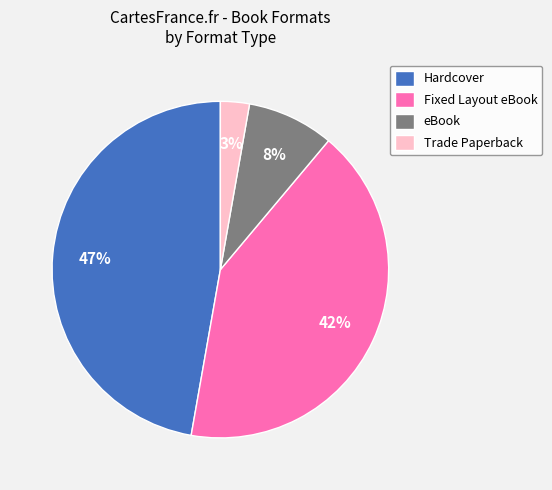

To the nearest percent, what is the difference between the largest and smallest slice percentages?

44%